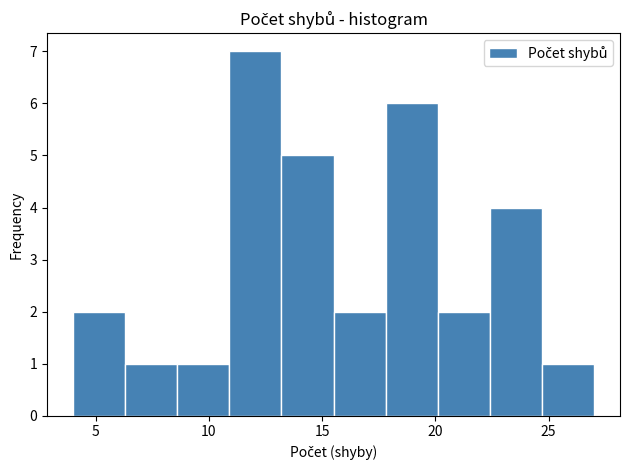

What is the height of the bar covering 10.9 to 13.2 on the x-axis? Neither the bar edges nor the heights are printed on the chart, so give them approximately, as read against the axes.

7